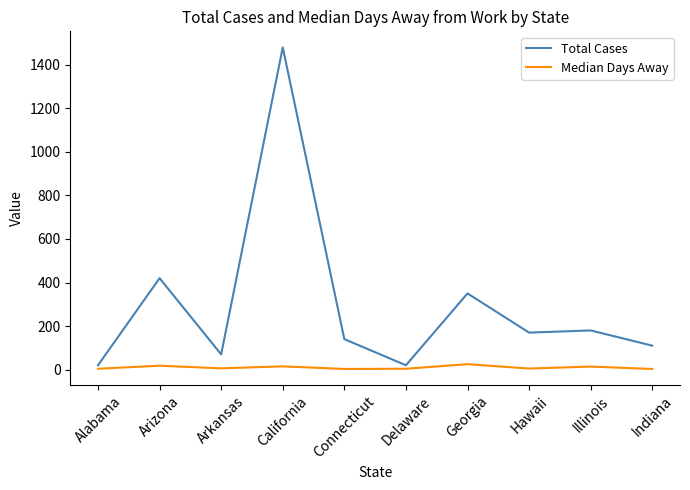

Where does the Median Days Away series first go above 6?

Arizona